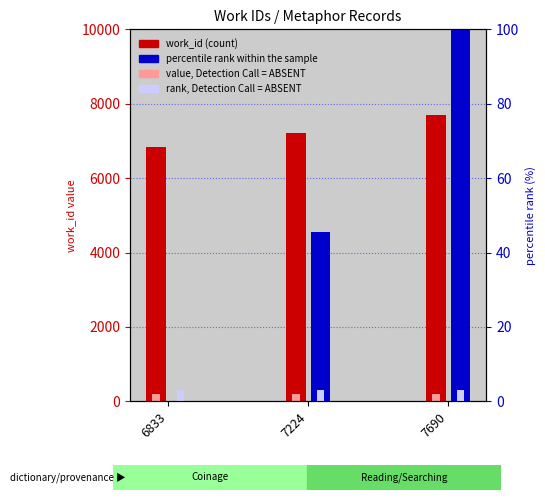

How many bars are there in each group?

4